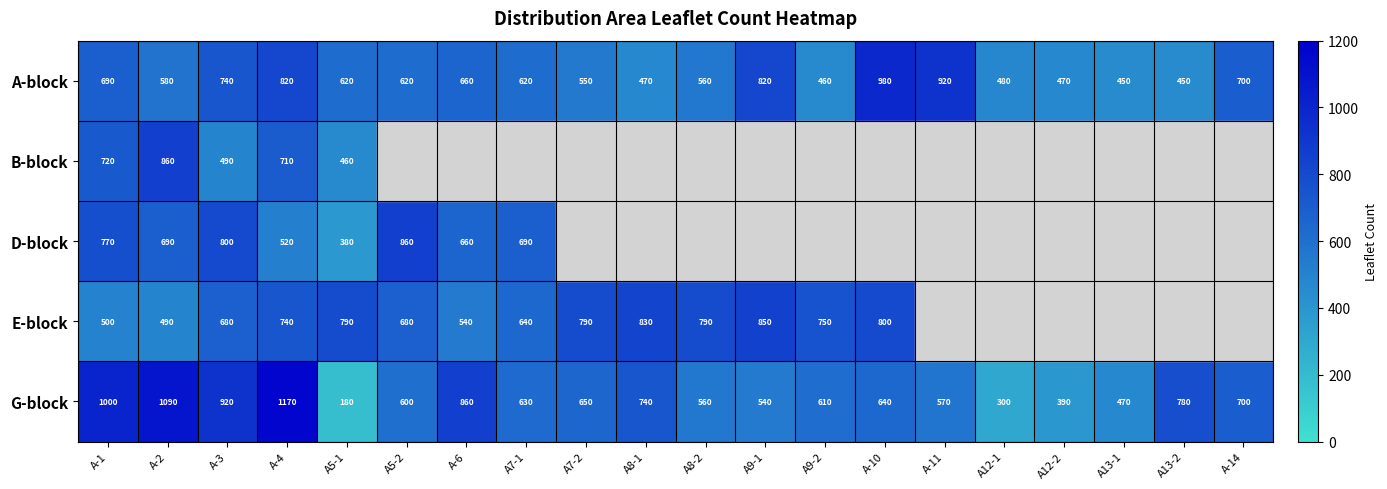

What is the sum of the A-block values at A9-1 and A8-1?

1290